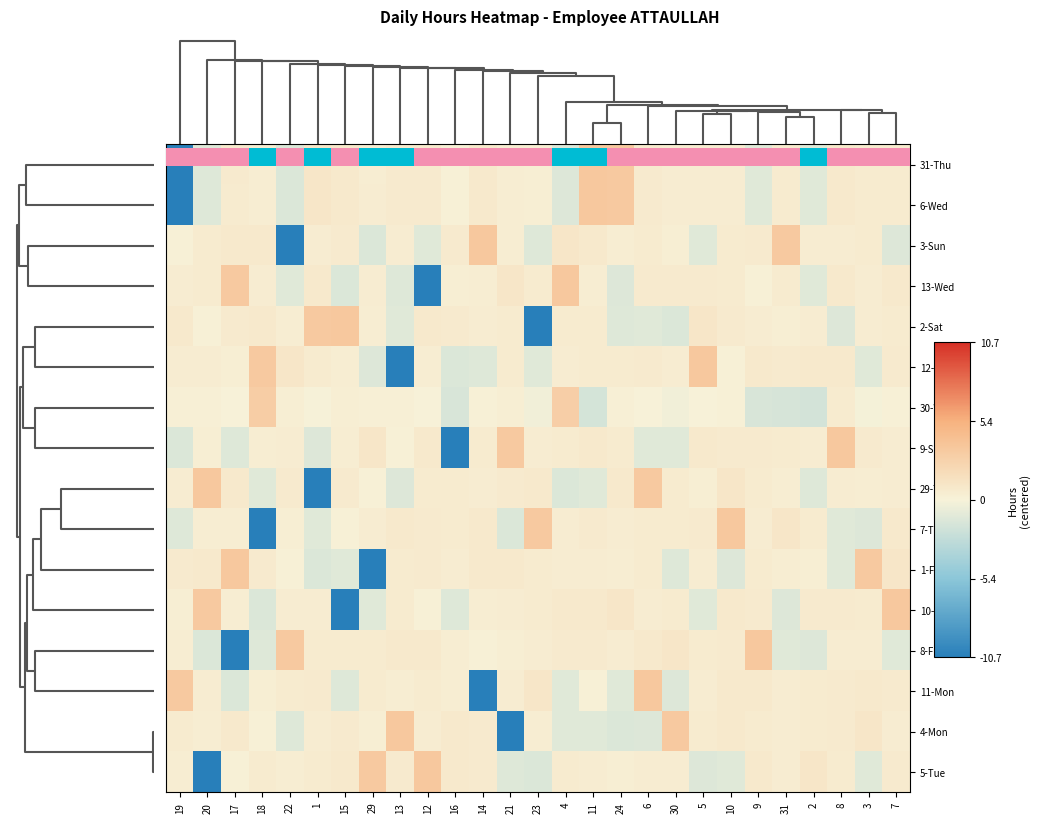

How many categories are shown in the chart?

27